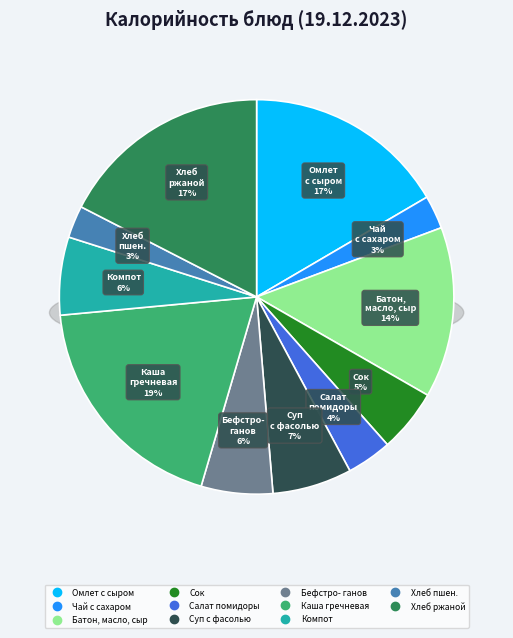

Does any single category account for the majority?

No